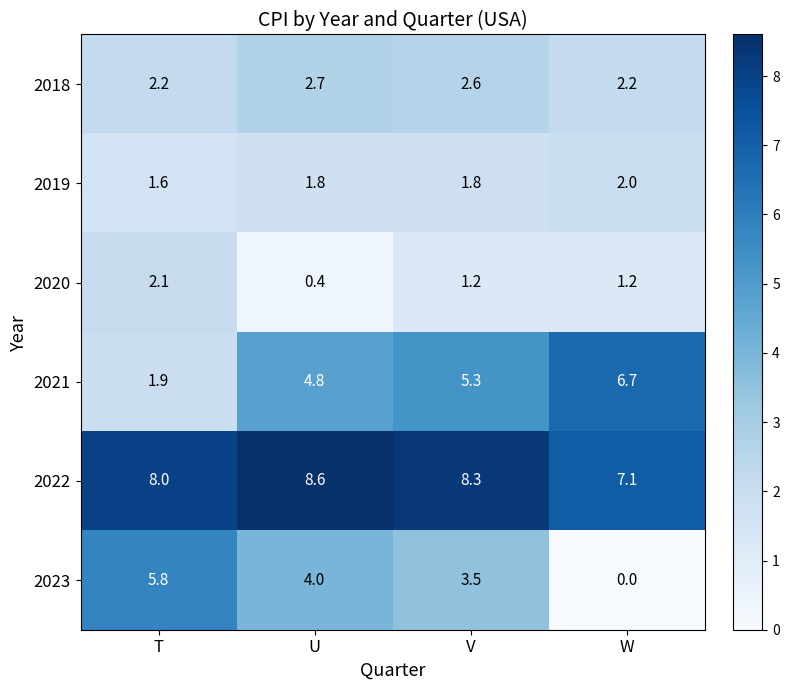

At which category is the sum across all series the highest?

V